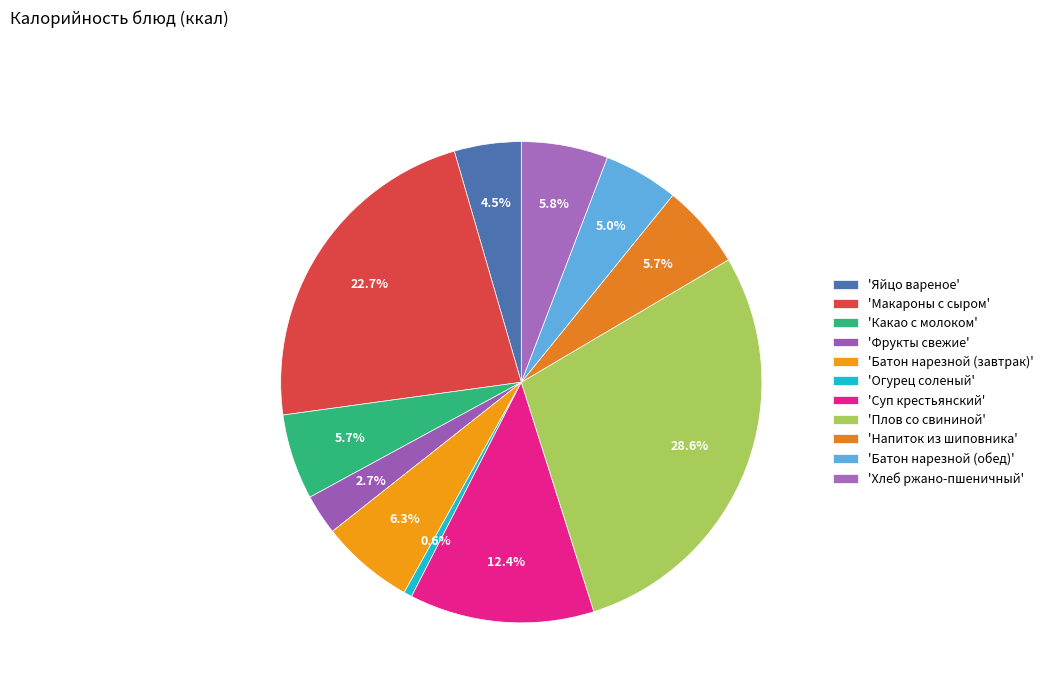

How many segments does this pie chart have?

11